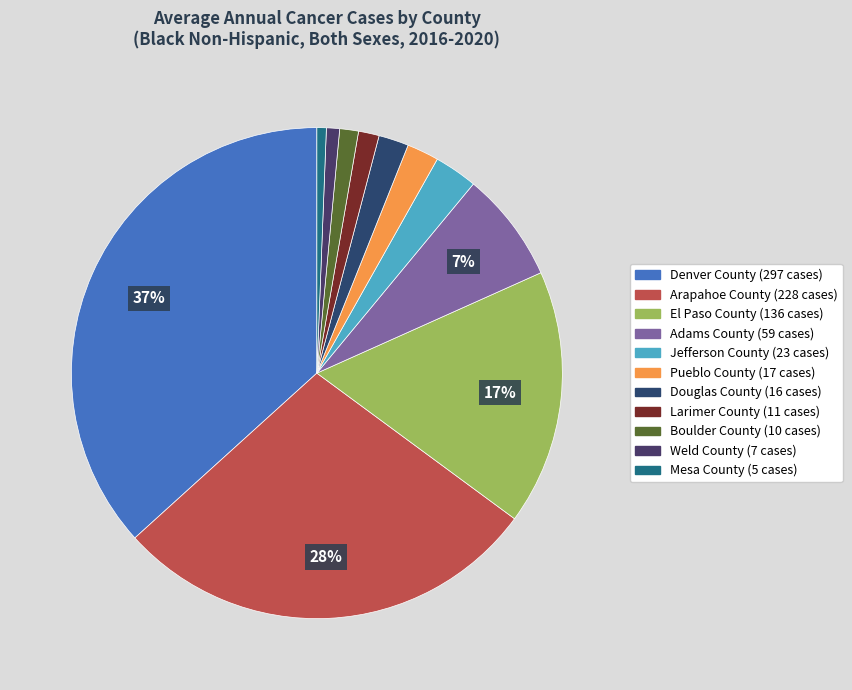

Which slice is the largest?

Denver County